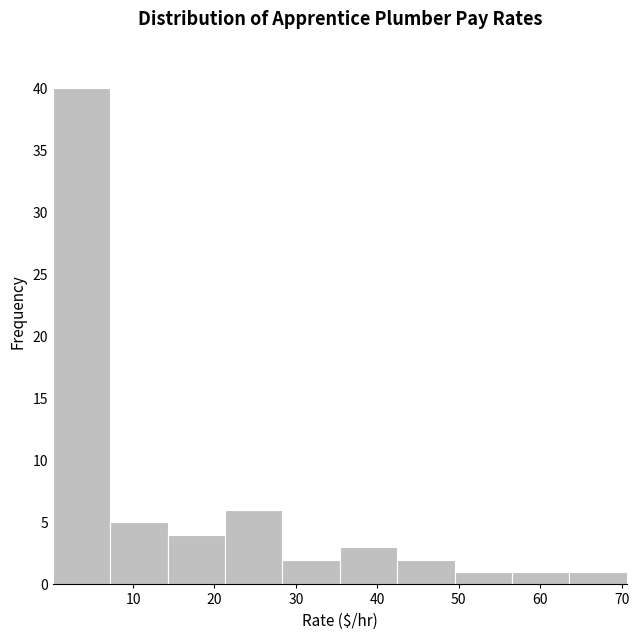

Reading left to right, transcribe this chart: for each bar, give the range it covers on the x-axis and its height. Neither the bar edges nor the heights are printed on the chart, so give them approximately, as read against the axes.

0 to 7: 40
7 to 14: 5
14 to 21: 4
21 to 28: 6
28 to 35: 2
35 to 42: 3
42 to 49: 2
49 to 57: 1
57 to 64: 1
64 to 71: 1